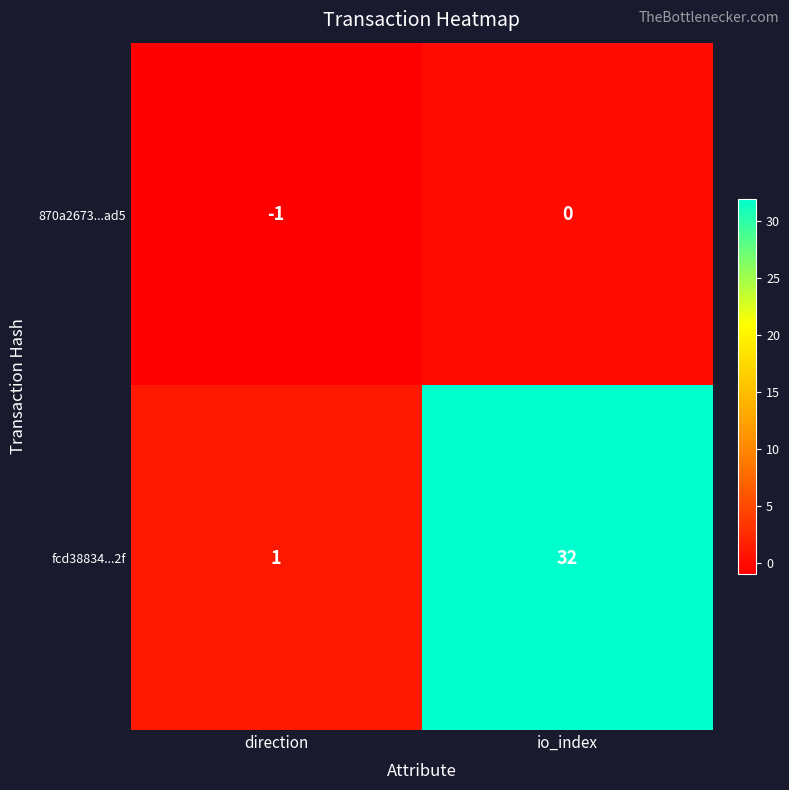

Is it true that 870a2673...ad5 equals -1 at direction?

True